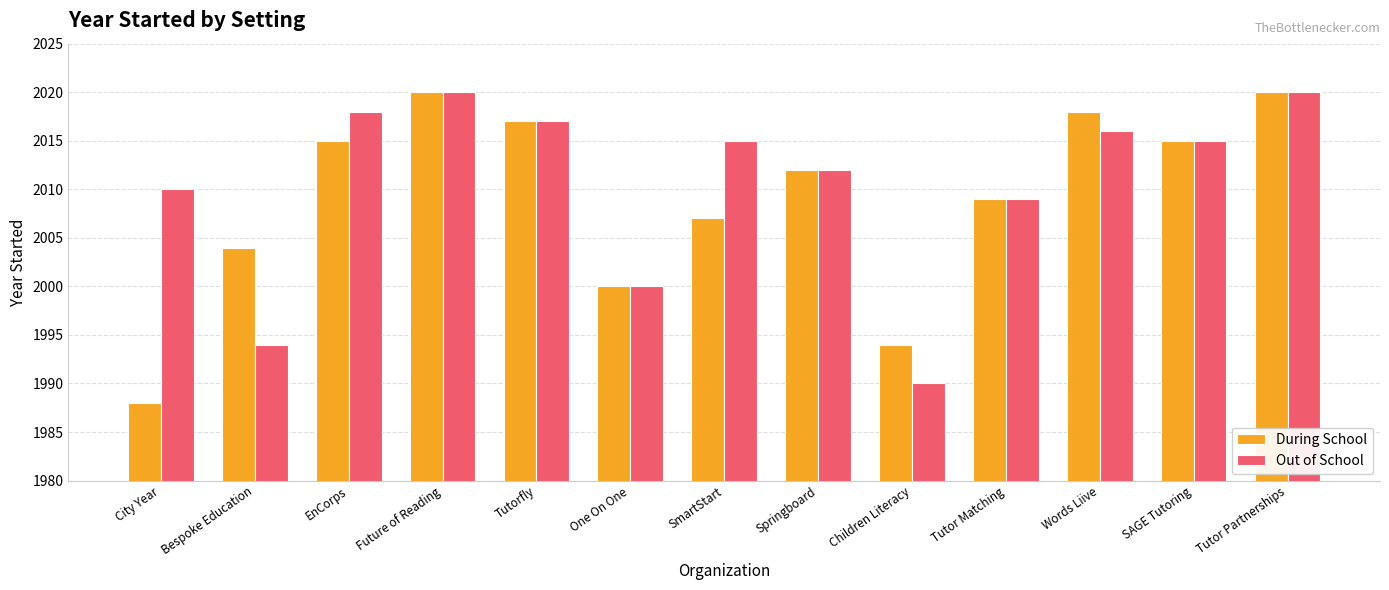

Reading left to right, extract all data points from this chart.

During School: City Year=1988	Bespoke Education=2004	EnCorps=2015	Future of Reading=2020	Tutorfly=2017	One On One=2000	SmartStart=2007	Springboard=2012	Children Literacy=1994	Tutor Matching=2009	Words Liive=2018	SAGE Tutoring=2015	Tutor Partnerships=2020
Out of School: City Year=2010	Bespoke Education=1994	EnCorps=2018	Future of Reading=2020	Tutorfly=2017	One On One=2000	SmartStart=2015	Springboard=2012	Children Literacy=1990	Tutor Matching=2009	Words Liive=2016	SAGE Tutoring=2015	Tutor Partnerships=2020